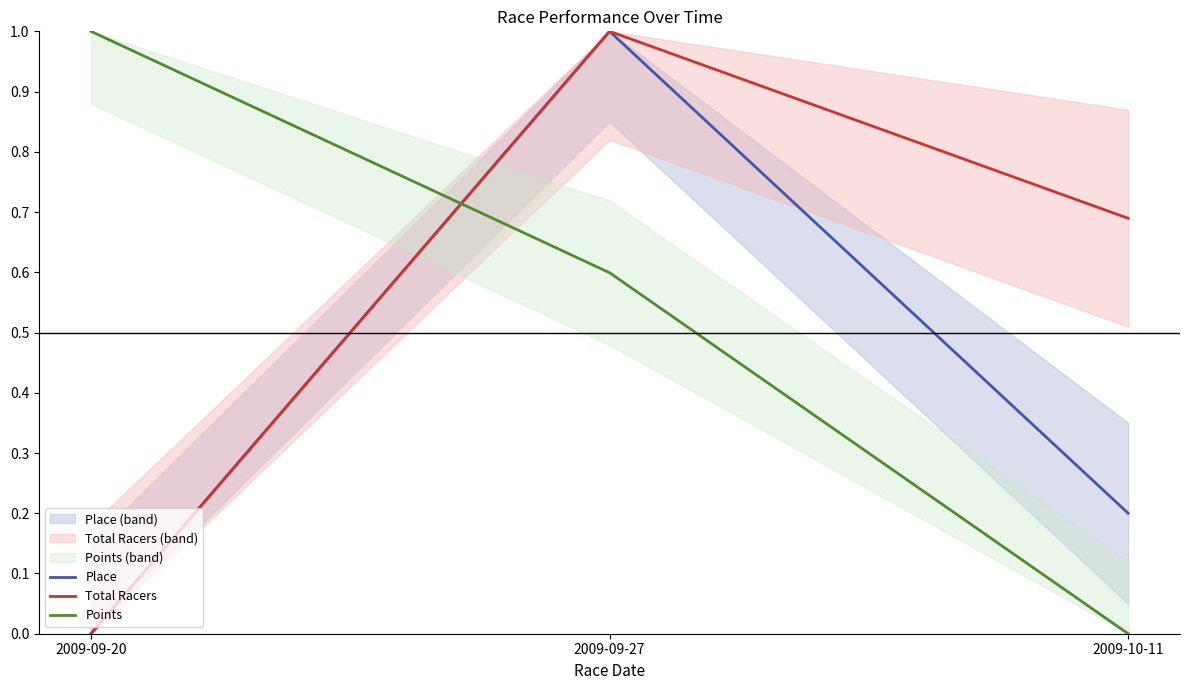

Reading left to right, extract all data points from this chart.

Place: 2009-09-20=0.0	2009-09-27=1.0	2009-10-11=0.2
Total Racers: 2009-09-20=0.0	2009-09-27=1.0	2009-10-11=0.7
Points: 2009-09-20=1.0	2009-09-27=0.6	2009-10-11=0.0